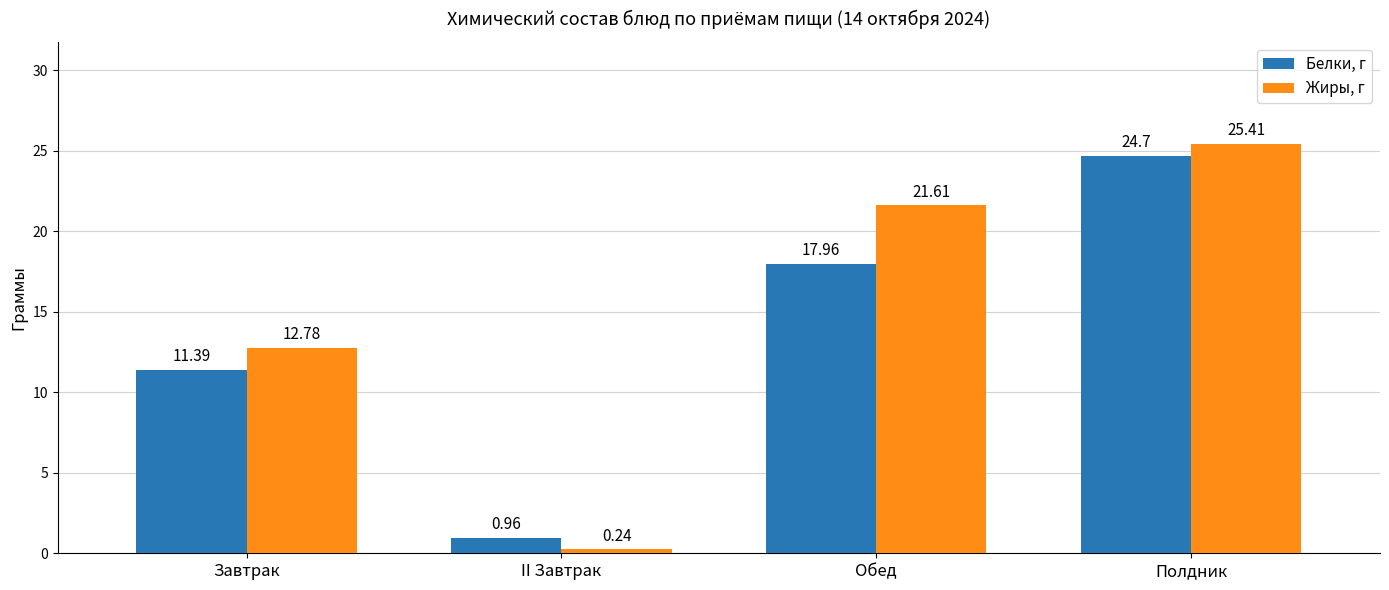

What is the sum of all Белки, г values?

55.0